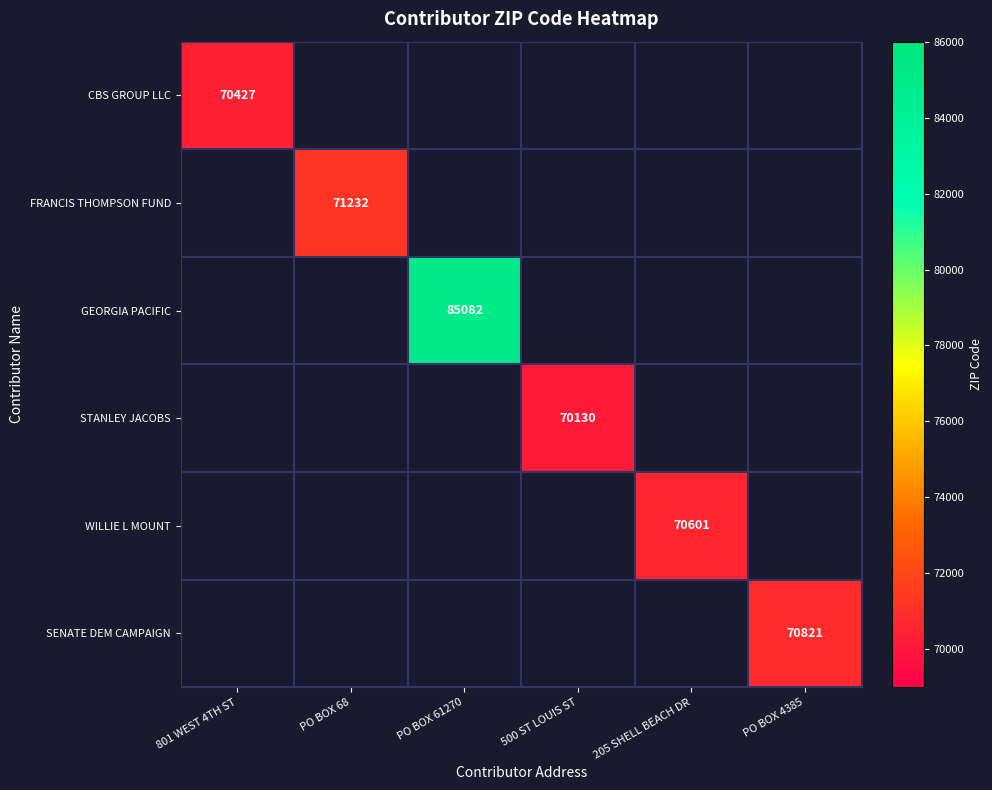

The STANLEY JACOBS series shows 70130 at 500 ST LOUIS ST. True or false?

True